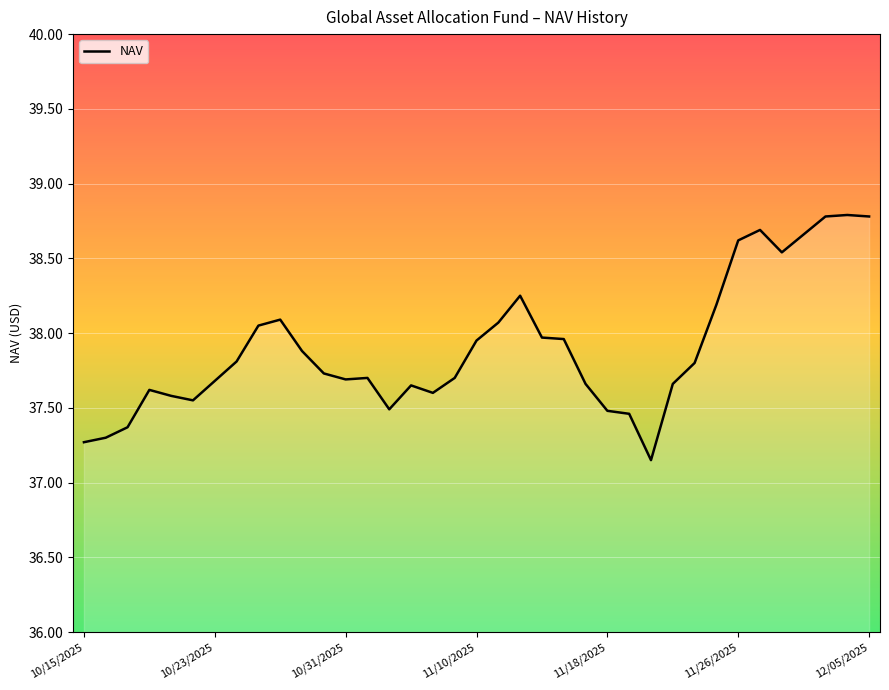

What is the difference between the second highest and minimum values?

1.6